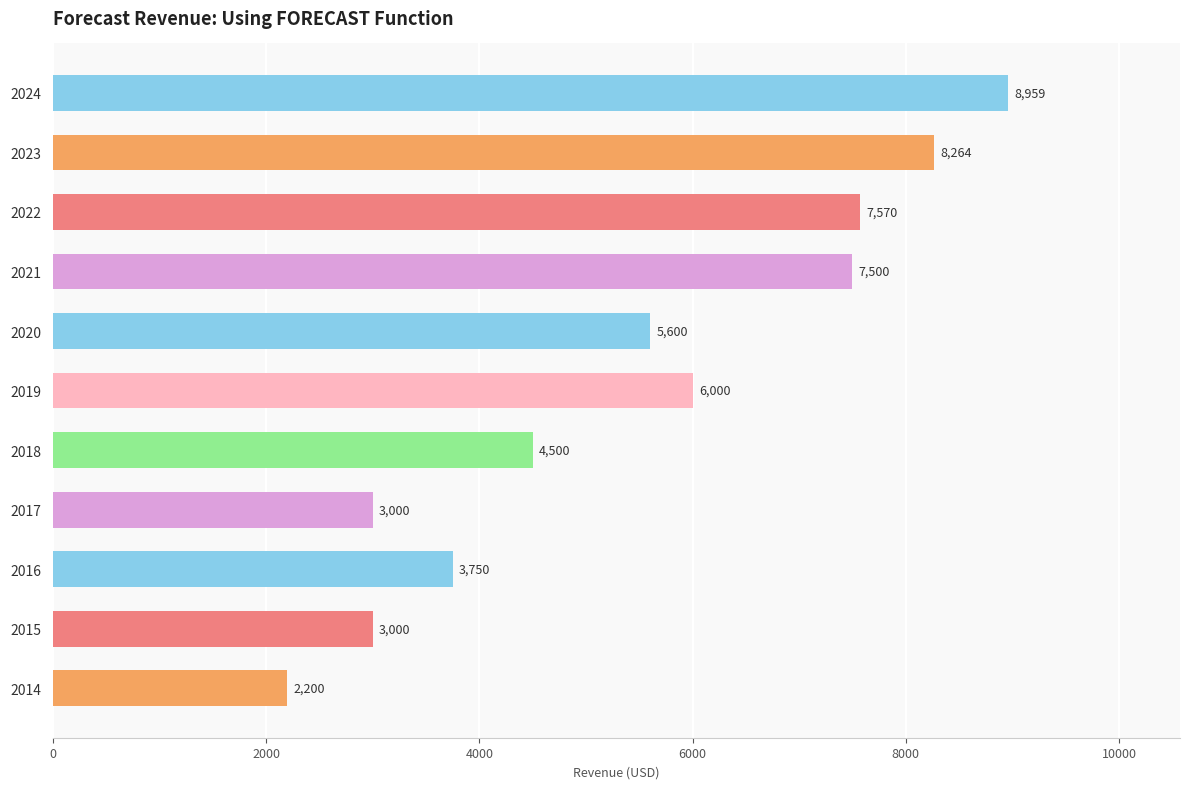

What is the maximum value shown in the chart?

8958.9